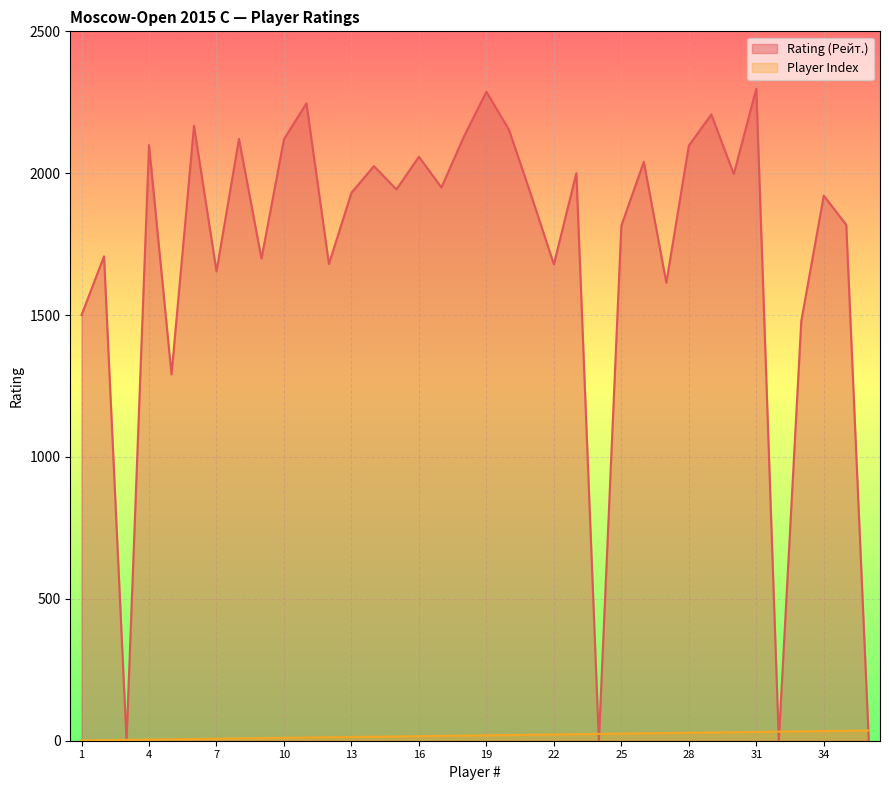

The Player Index series shows 3 at 9. True or false?

False